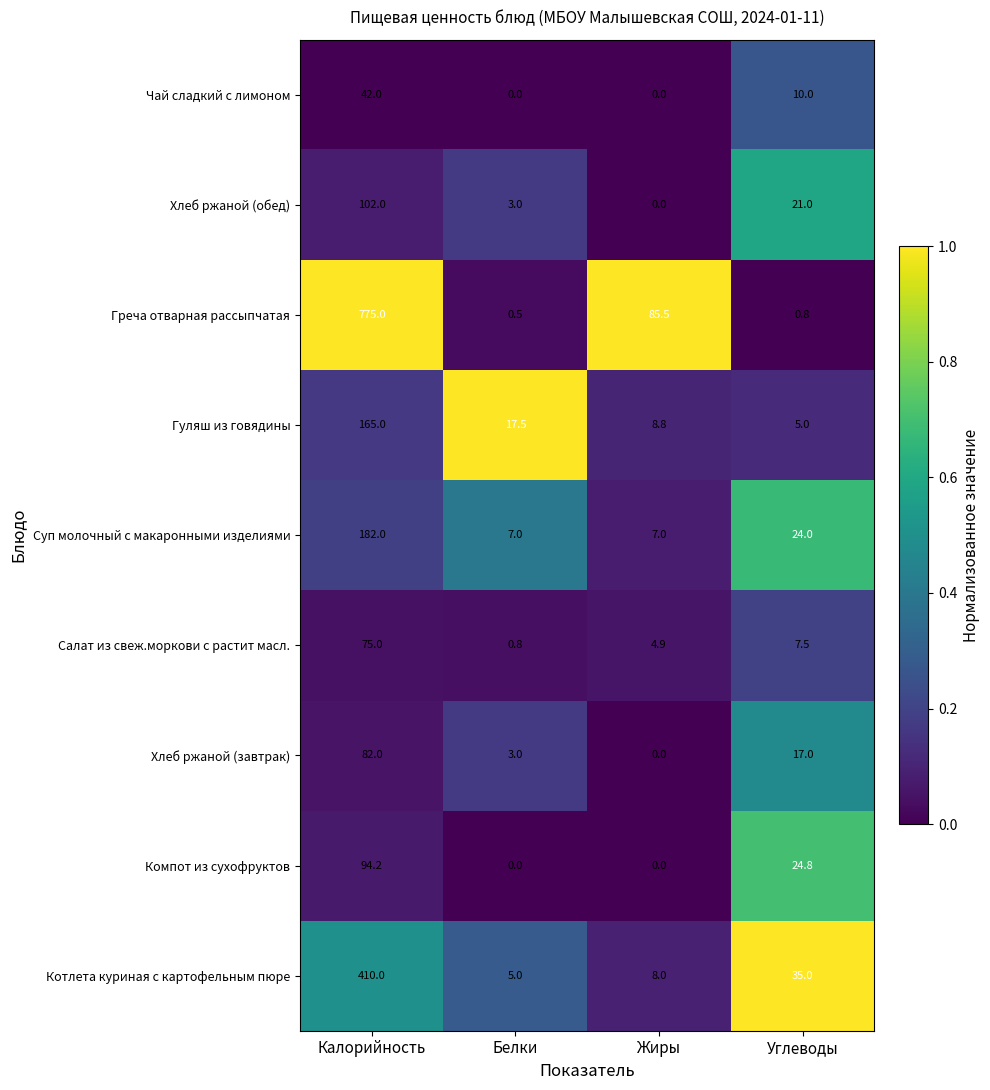

At which label does Котлета куриная с картофельным пюре reach its minimum?

Жиры